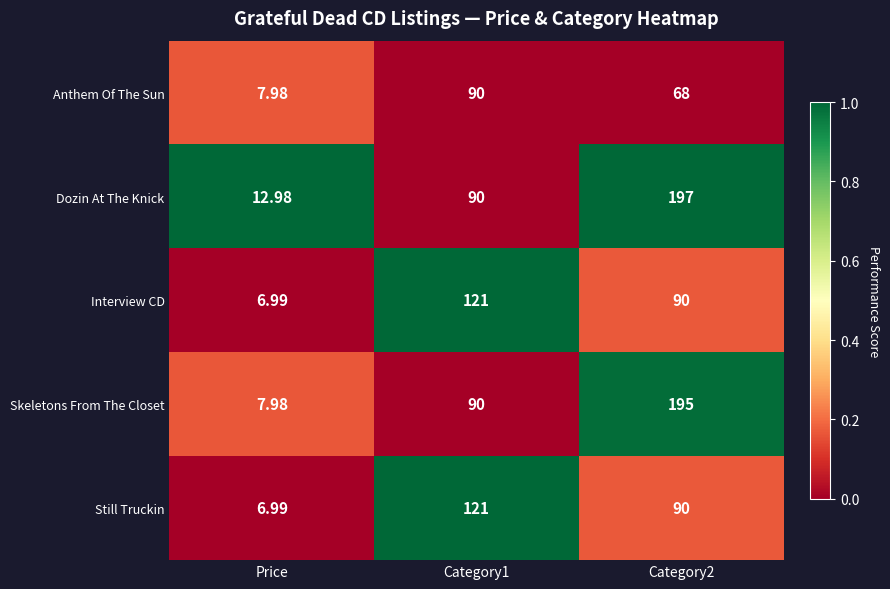

What is the difference between the highest and lowest values at Category2?

129.0